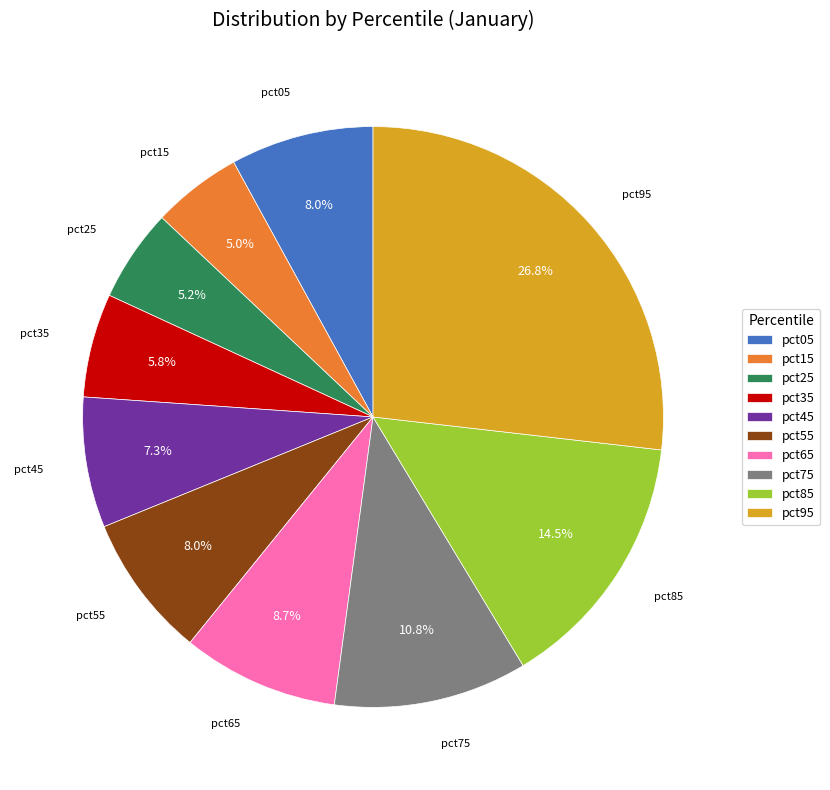

What percentage is the pct25 slice, to the nearest percent?

5%